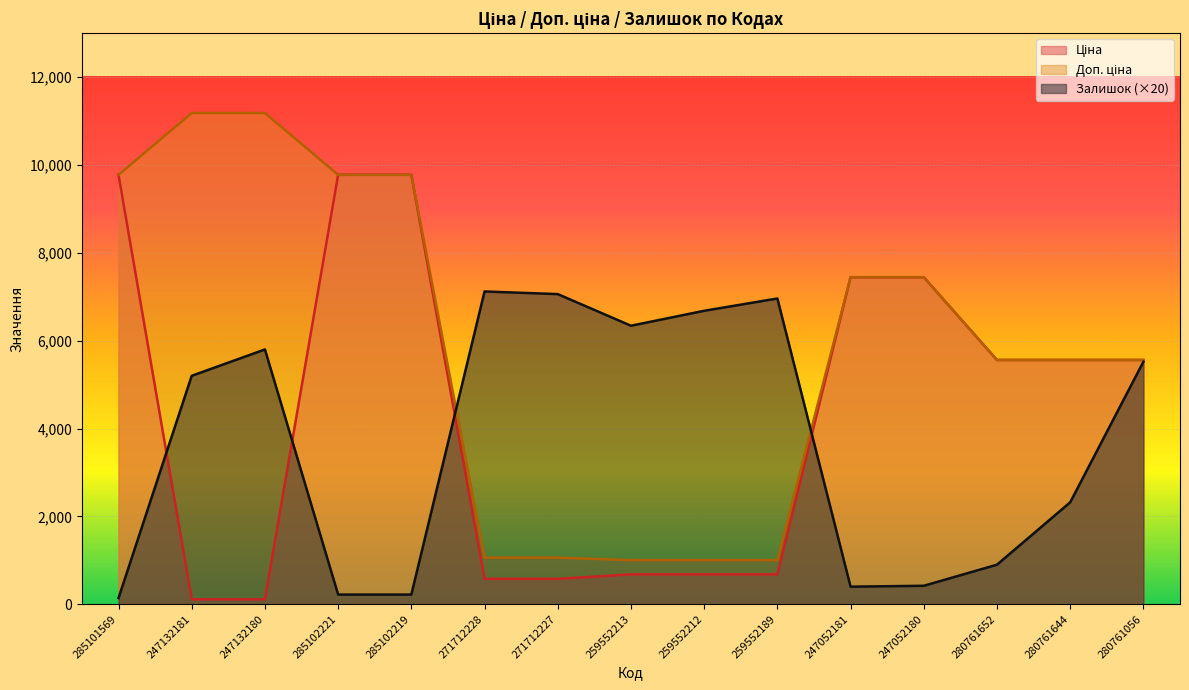

Between which two adjacent categories do Залишок and Доп. ціна first intersect?

285102219 and 271712228